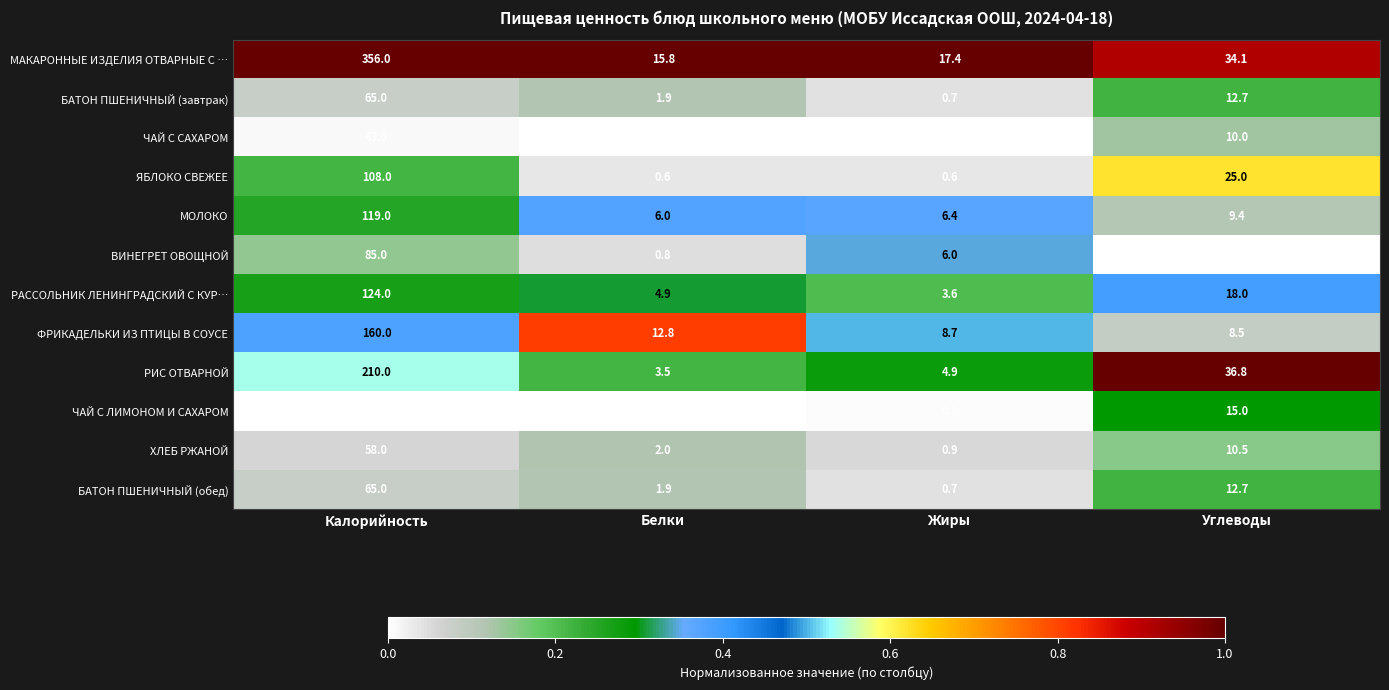

The value of ЧАЙ С ЛИМОНОМ И САХАРОМ at Углеводы is 24.8. True or false?

False